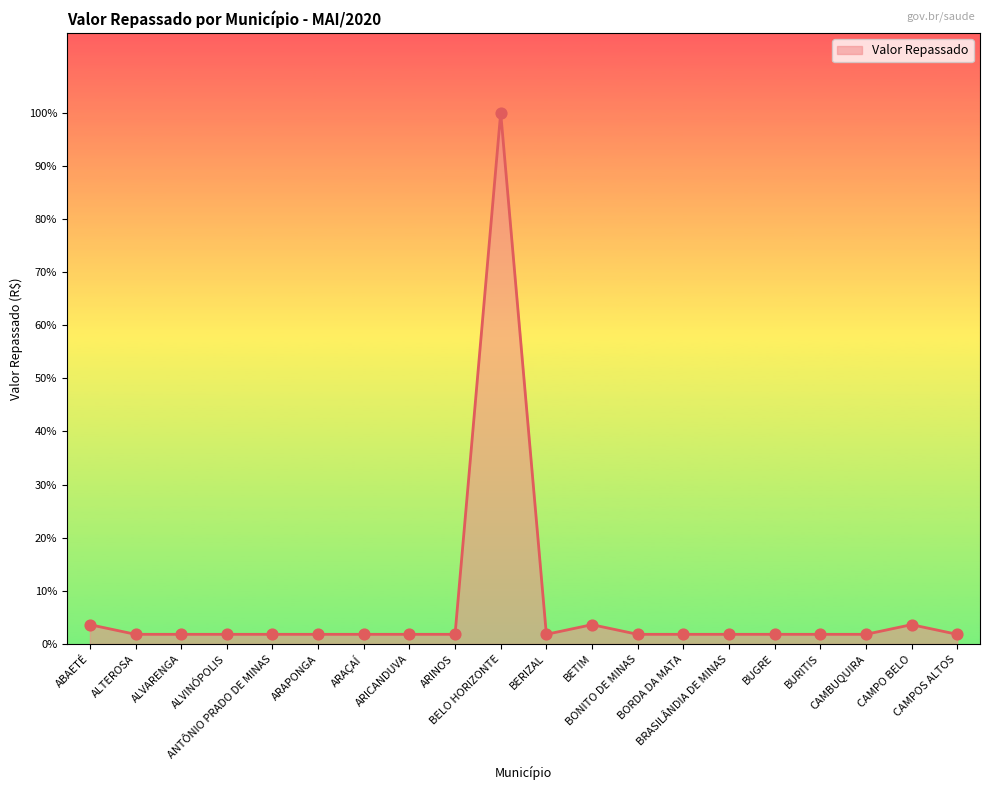

What is the ratio of the value at ARICANDUVA to the value at ALVARENGA?

1.0